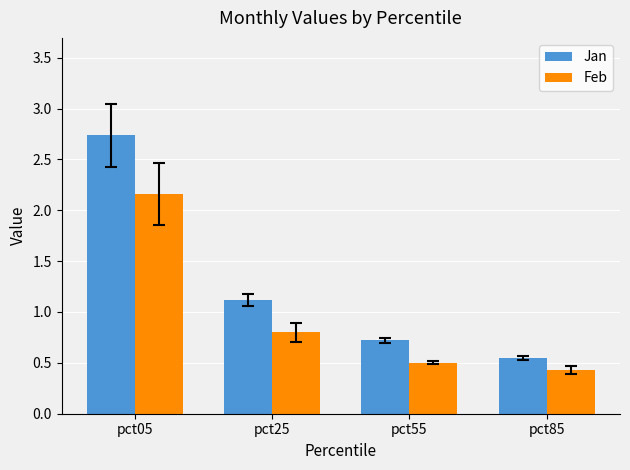

At how many categories does at least one series exceed 1?

2